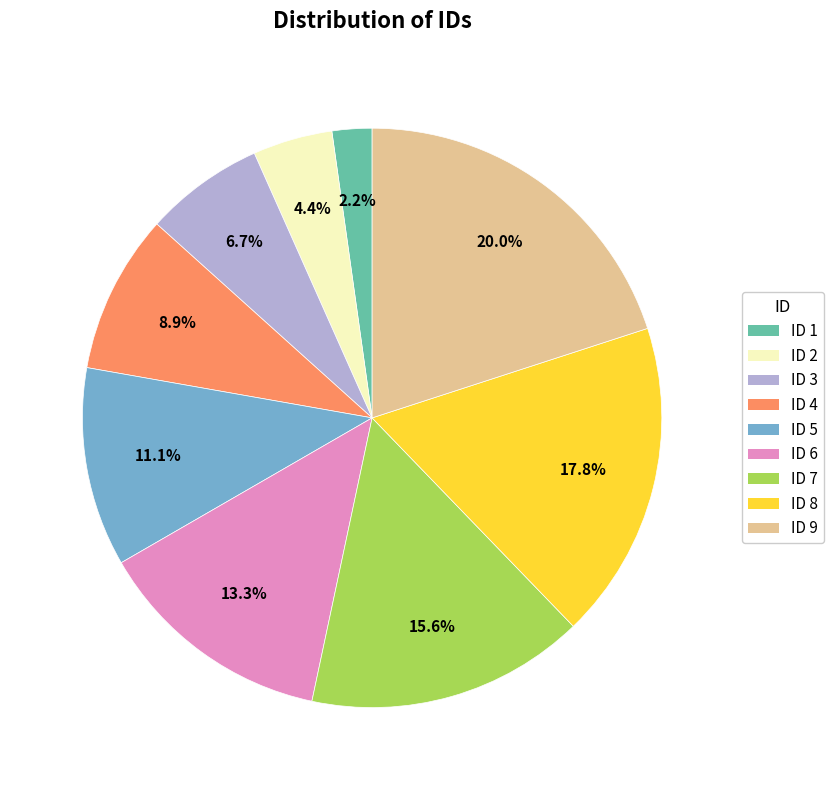

The ID 8 slice represents 32% of the pie. True or false?

False